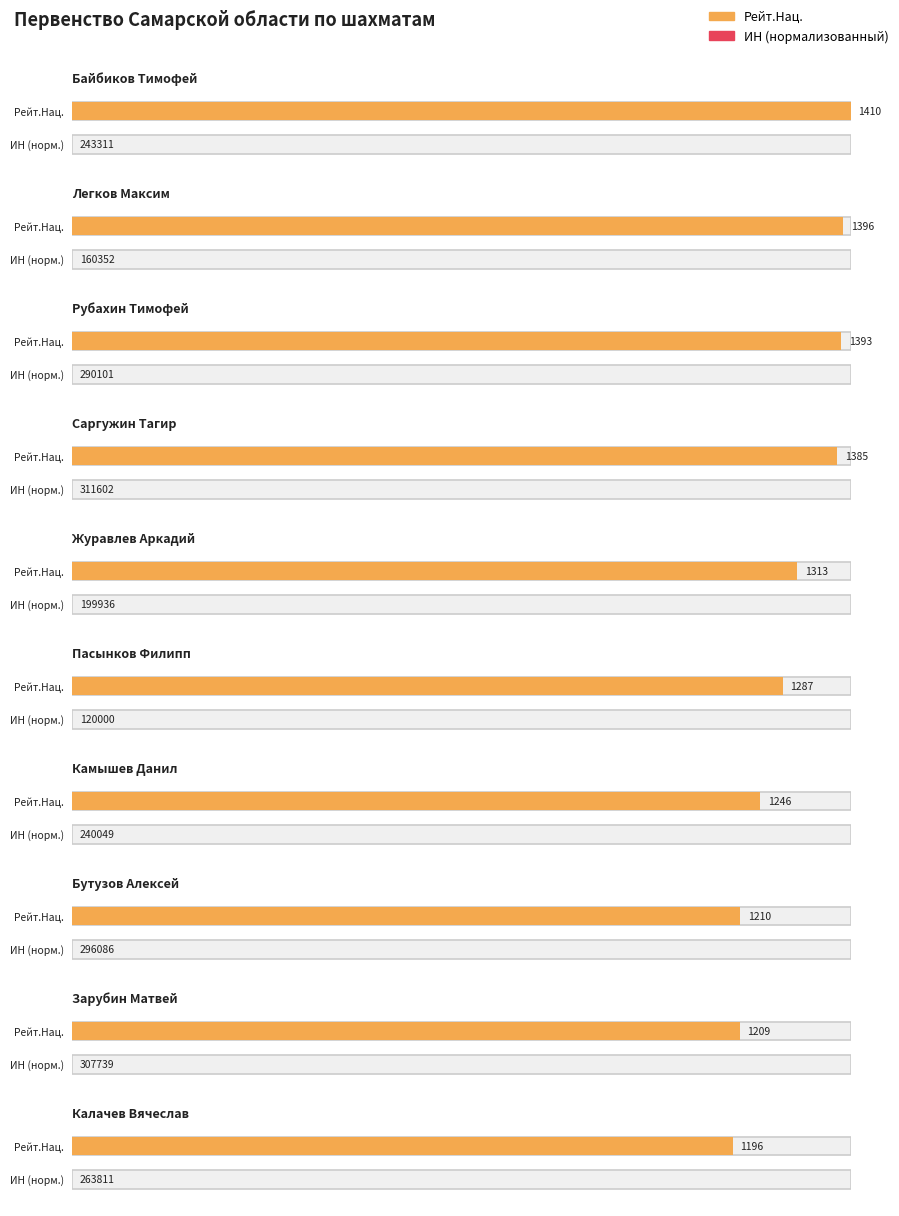

Rank the series by their average value, from lowest to highest.

Рейт.Нац., ИН